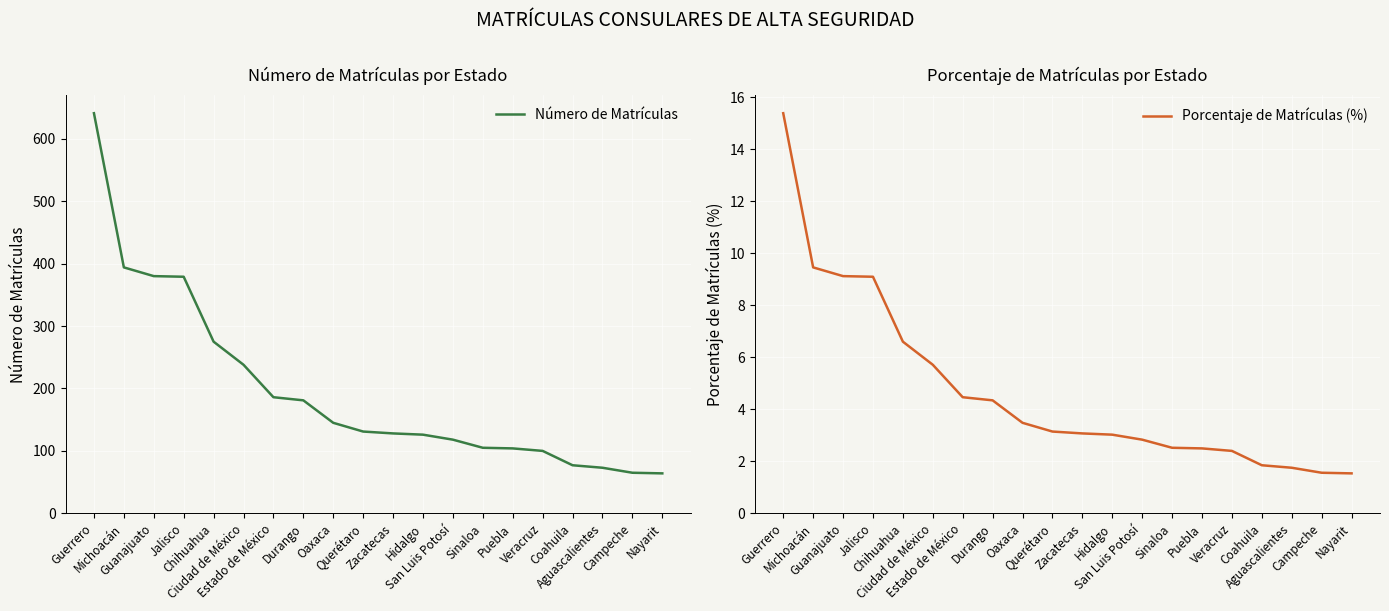

True or false: Número de Matrículas and Porcentaje de Matrículas (%) intersect in this chart.

False